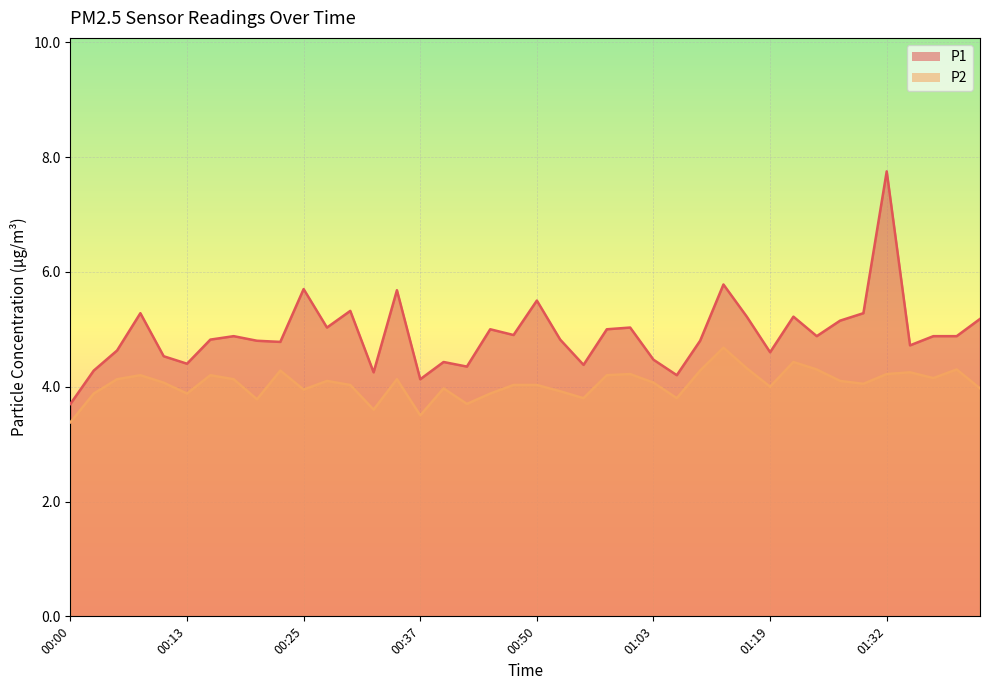

The value of P2 at 01:09 is 1.8. True or false?

False